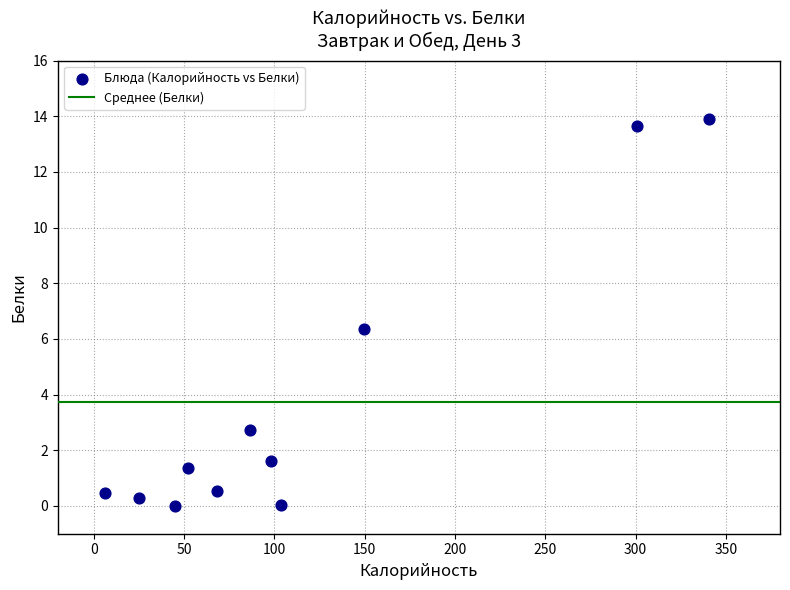

What Y value in the scatter plot is closest to 6?

6.4